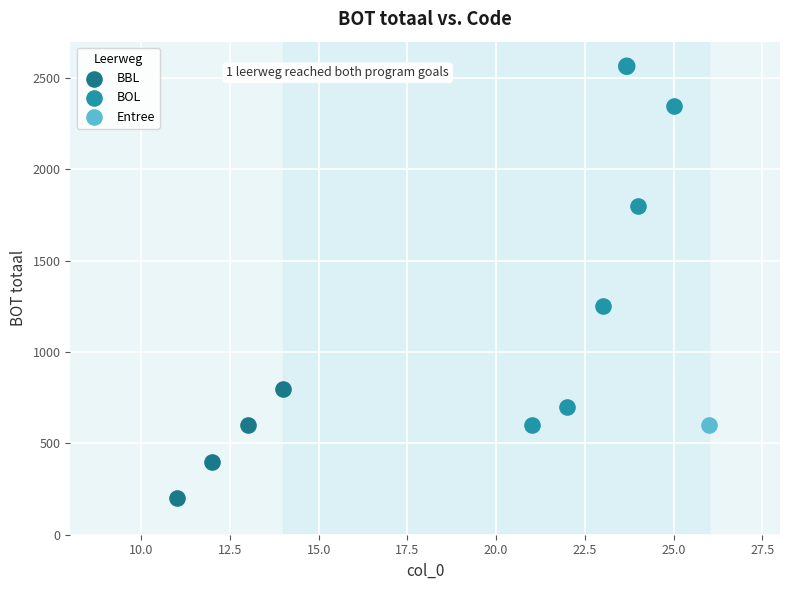

Which series contains the lowest Y value?

BBL